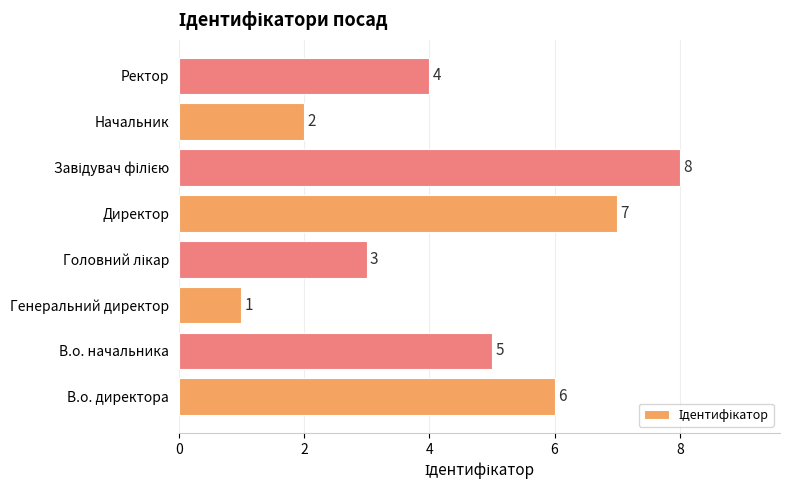

Reading bottom to top, transcribe all the data shown in this chart.

6	5	1	3	7	8	2	4